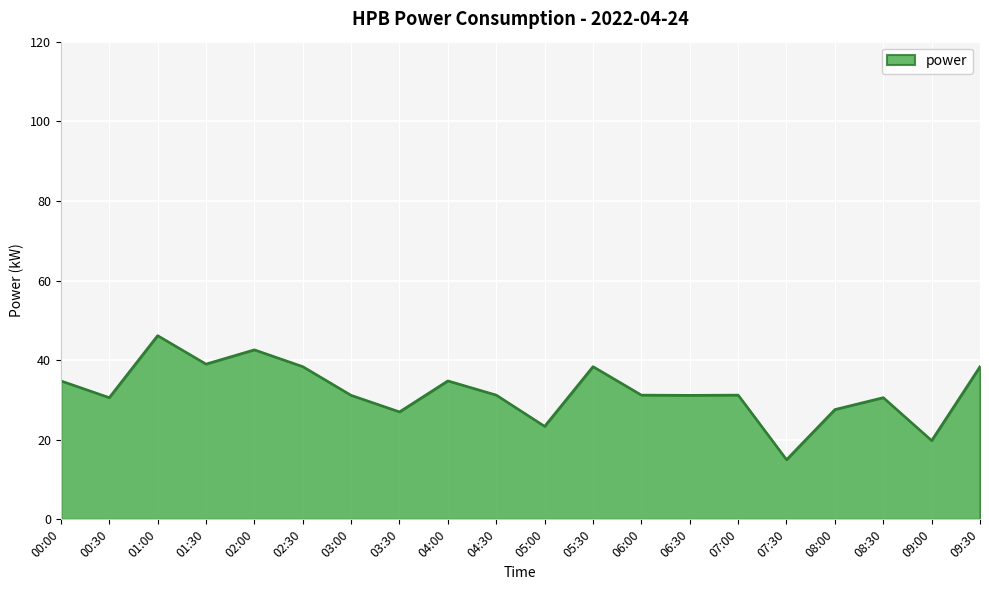

Reading left to right, what are all the values shown in this chart?

34.8	30.6	46.2	39.0	42.6	38.4	31.2	27.0	34.8	31.2	23.4	38.4	31.2	31.2	31.2	15.0	27.6	30.6	19.8	38.4